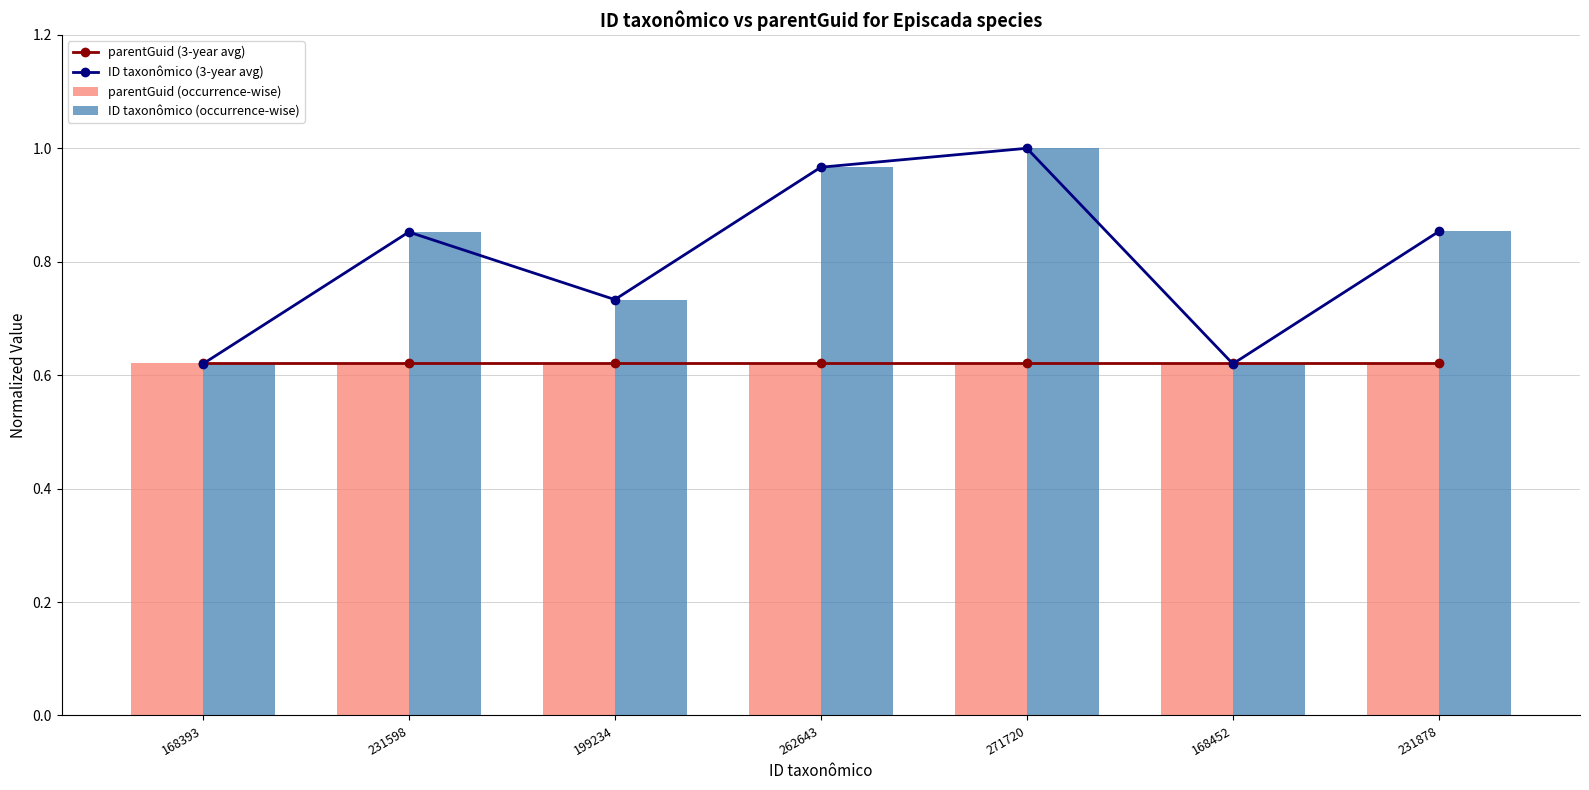

List the series in order of their peak value, highest first.

ID taxonômico (3-year avg), ID taxonômico (occurrence-wise), parentGuid (3-year avg), parentGuid (occurrence-wise)